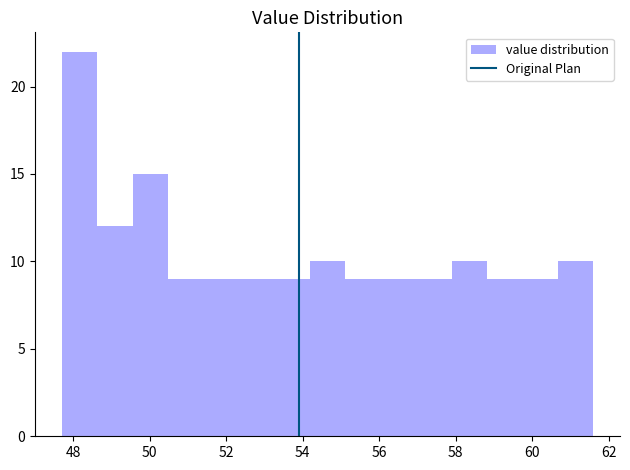

Reading left to right, list every bar in this chart as the range it spans on the x-axis followed by its height. Neither the bar edges nor the heights are printed on the chart, so give them approximately, as read against the axes.

47.8 to 48.6: 22
48.6 to 49.6: 12
49.6 to 50.4: 15
50.4 to 51.4: 9
51.4 to 52.4: 9
52.4 to 53.2: 9
53.2 to 54.2: 9
54.2 to 55.2: 10
55.2 to 56.0: 9
56.0 to 57.0: 9
57.0 to 57.8: 9
57.8 to 58.8: 10
58.8 to 59.8: 9
59.8 to 60.6: 9
60.6 to 61.6: 10